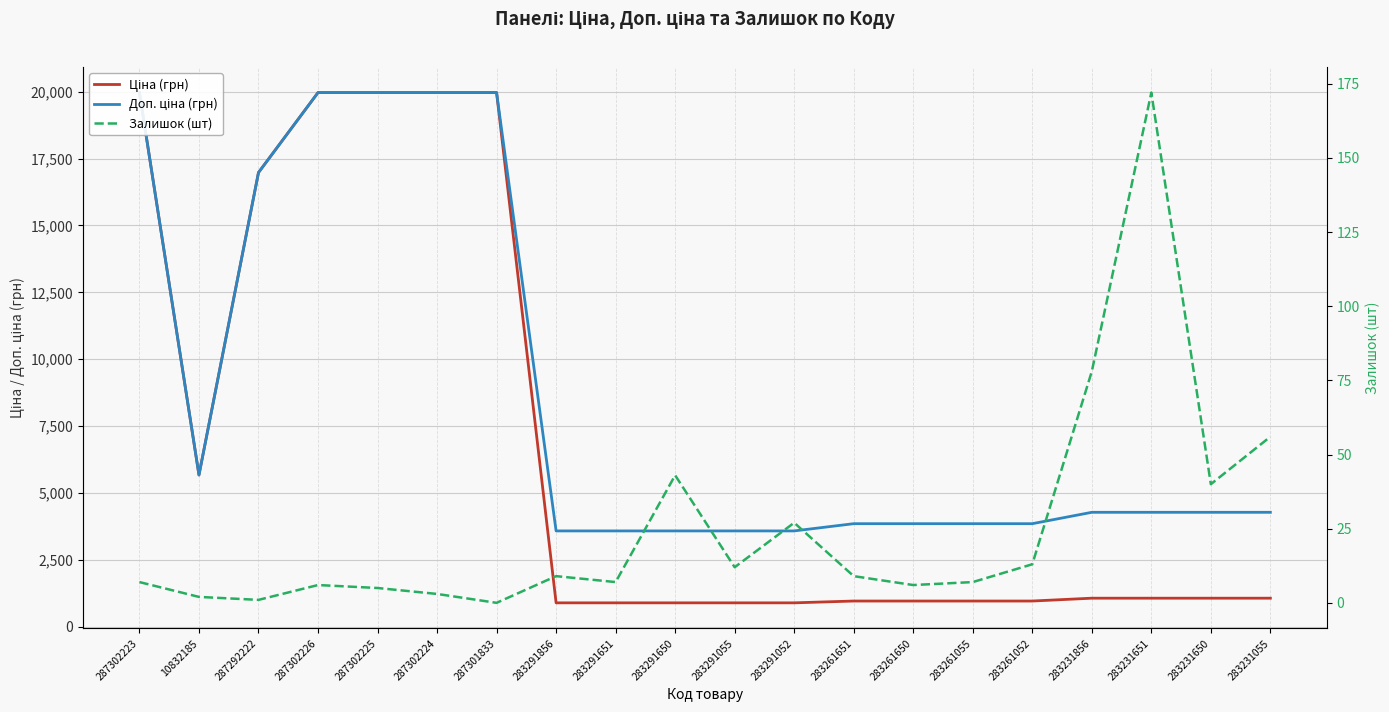

The Ціна (грн) series shows 7033.9 at 287302223. True or false?

False